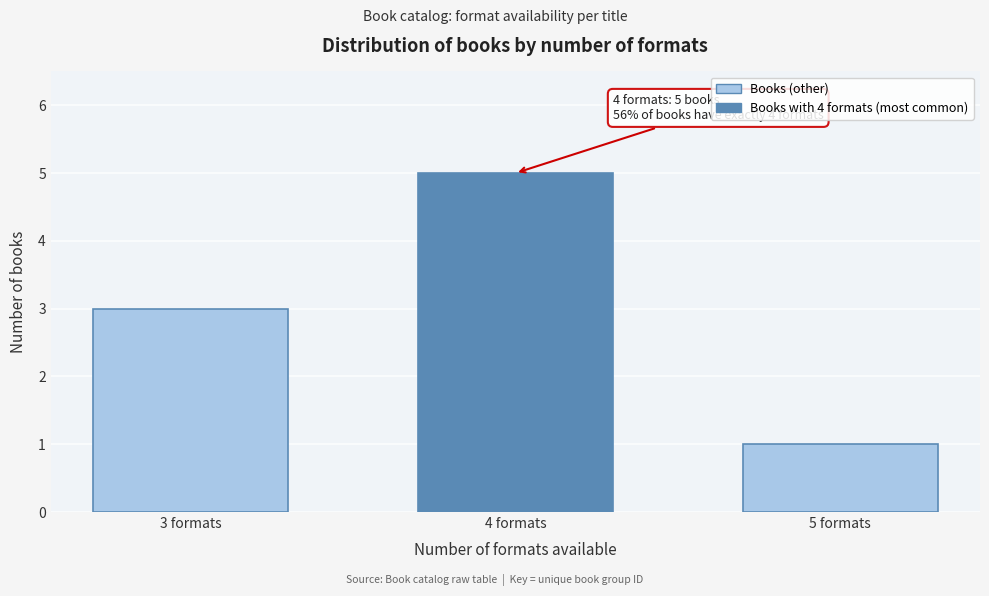

Reading left to right, what are all the values shown in this chart?

3	5	1